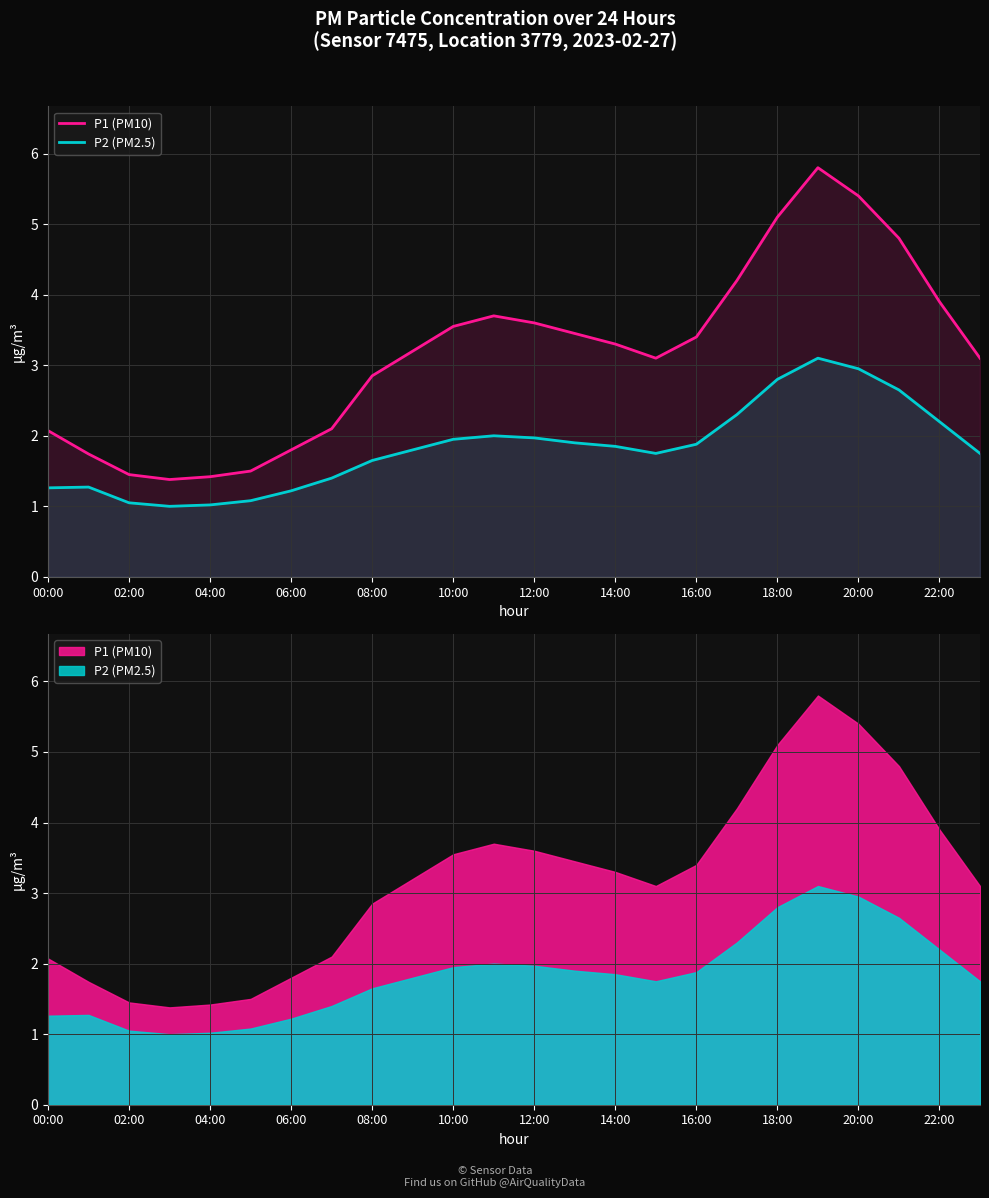

How many lines are shown in the chart?

2